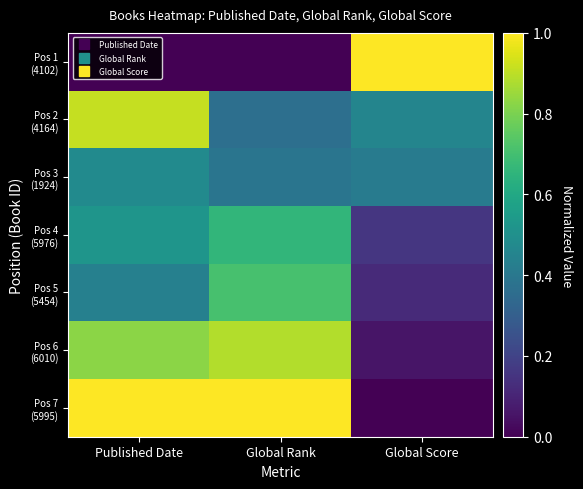

What is the spread (max minus min) of values at Global Rank?

1.0